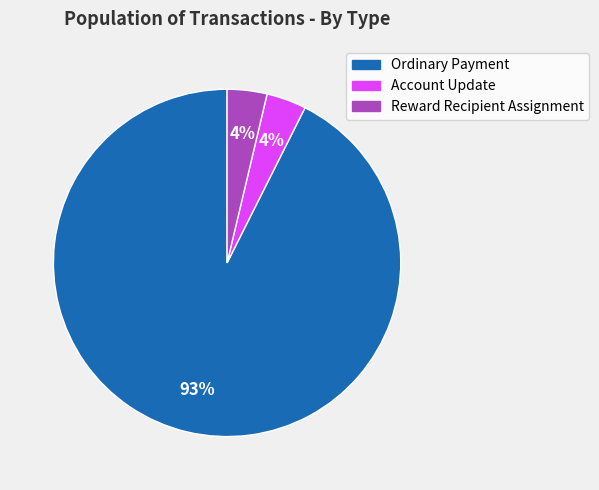

Is there any slice that represents more than half of the pie?

Yes